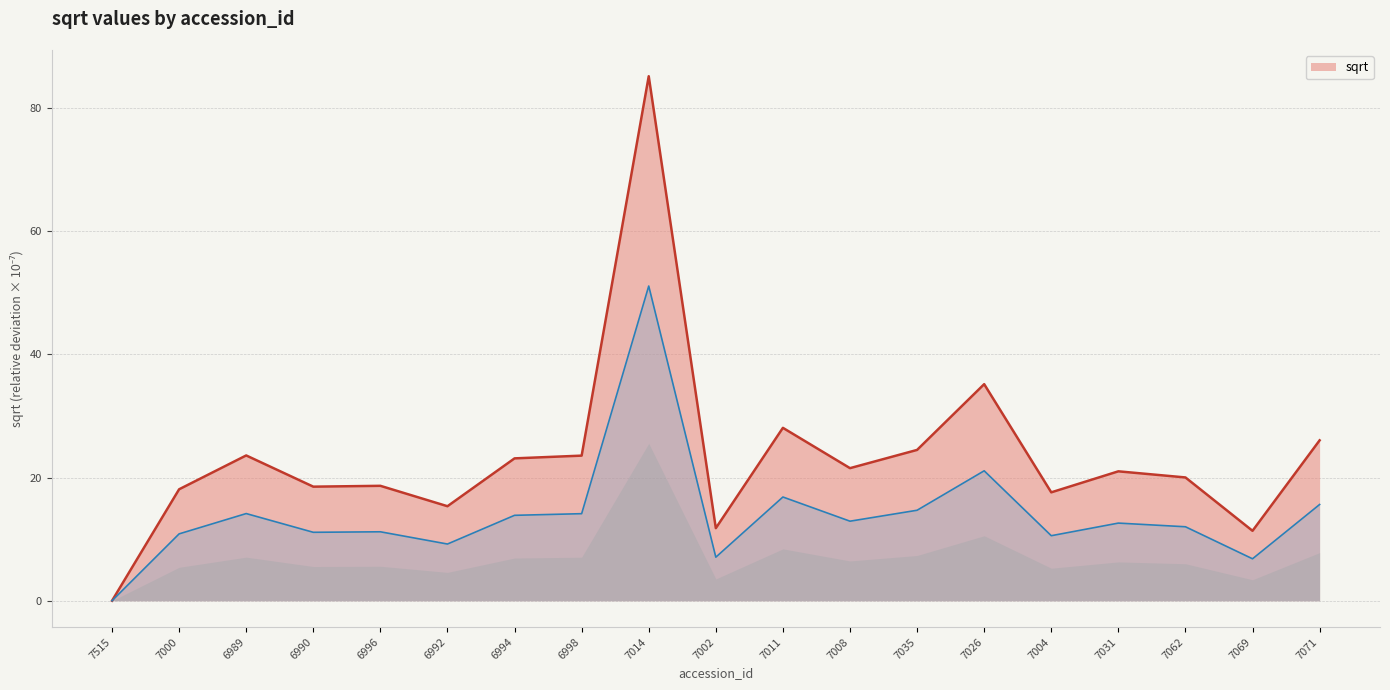

What is the difference between the values at 7008 and 6998?

2.0